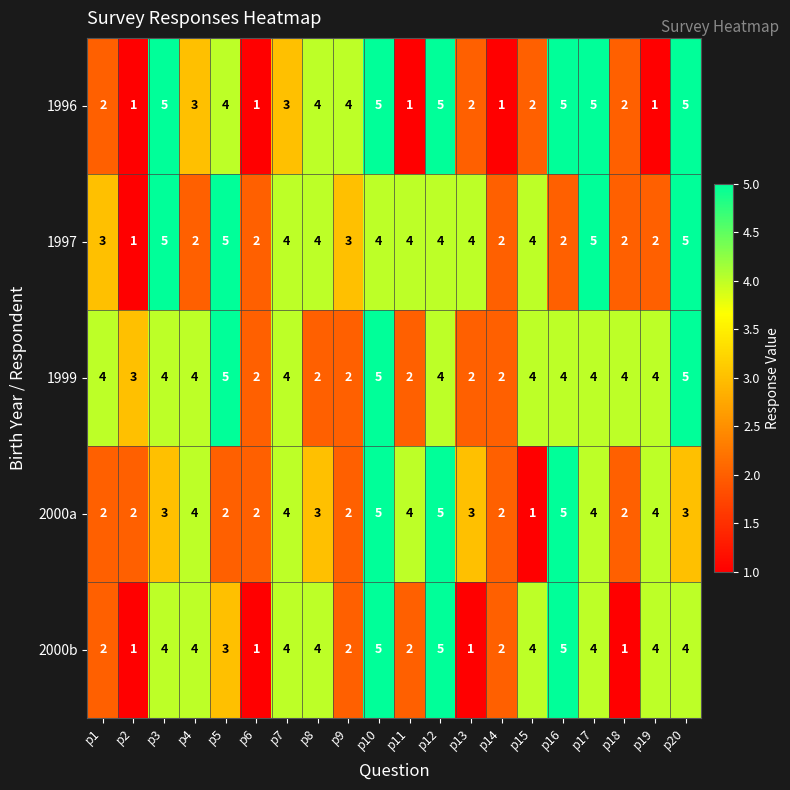

What is the sum of all 2000a values?

62